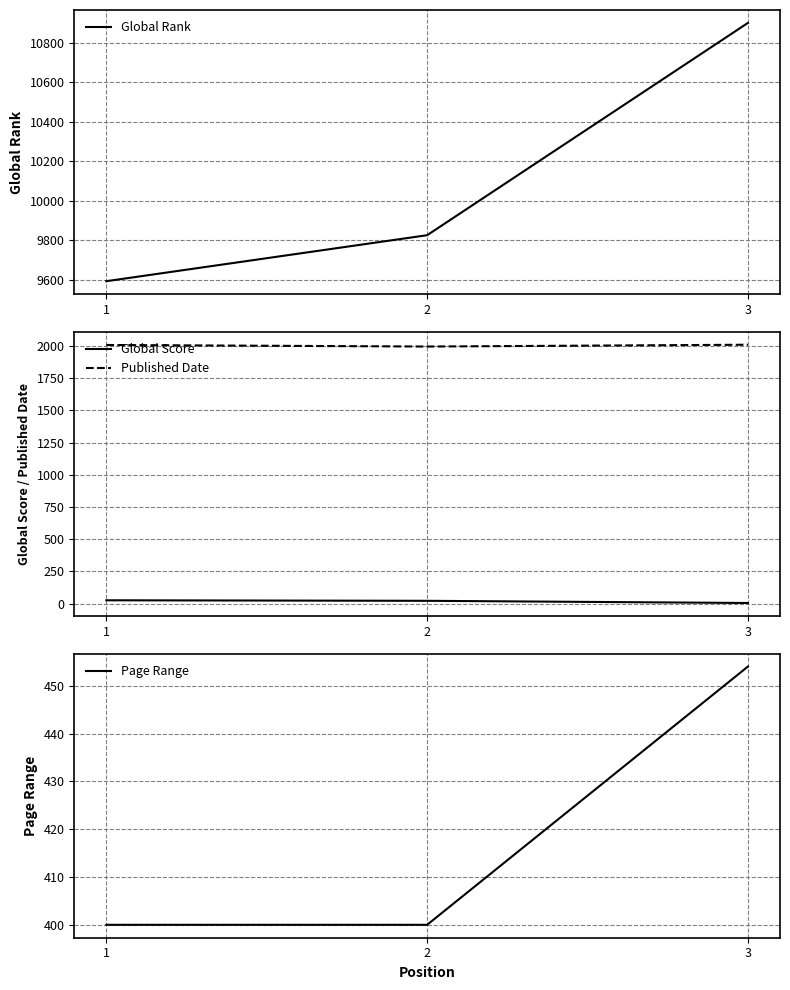

At which label does Published Date reach its minimum?

2